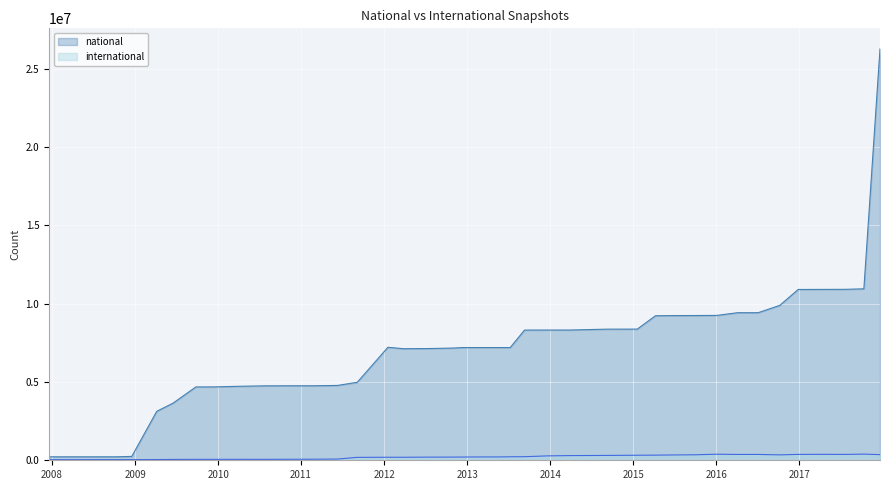

Where does the international series first go above 212607?

2013-05-21